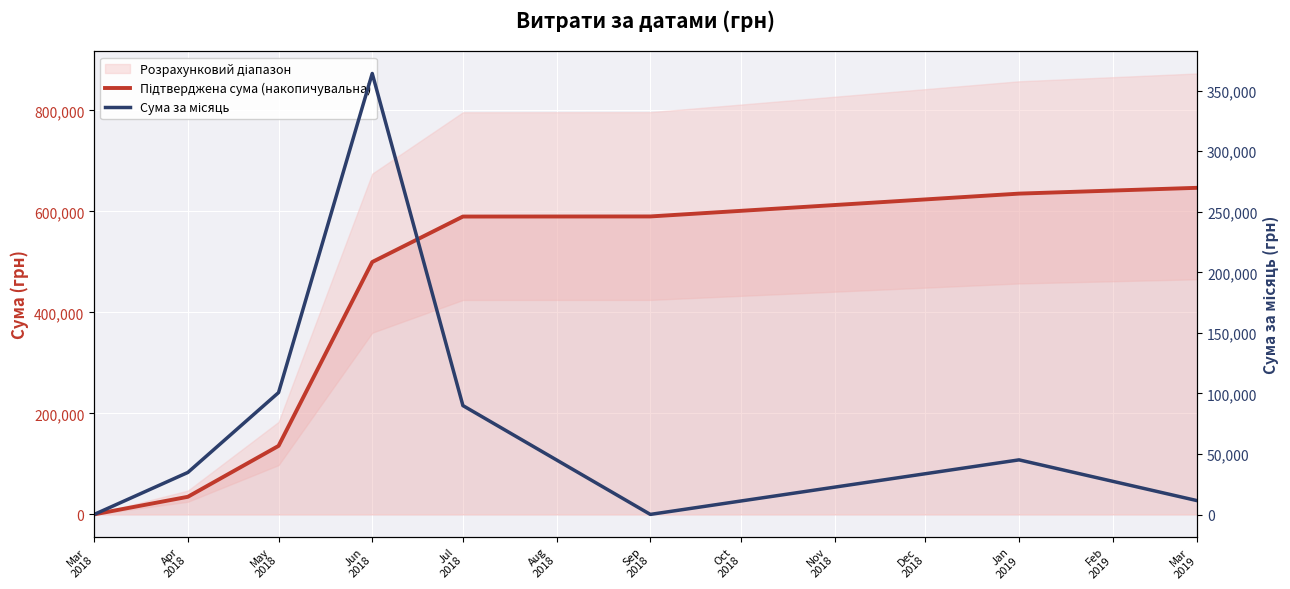

Where is Сума за місяць nearest to the value 182131?

May
2018